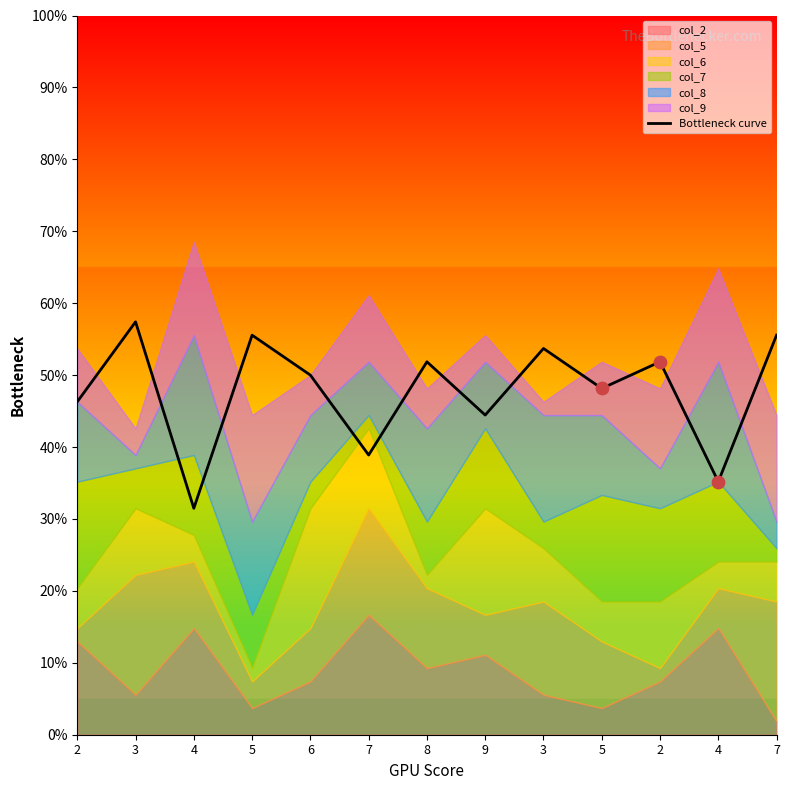

What is the change in value from 2 to 8?

+5.6